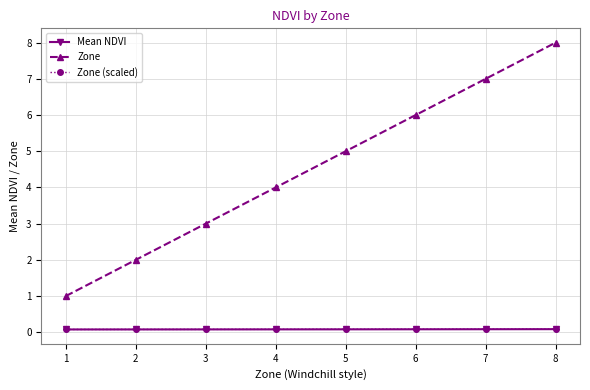

True or false: Zone (scaled) has a value of 0.1 at 7.

True